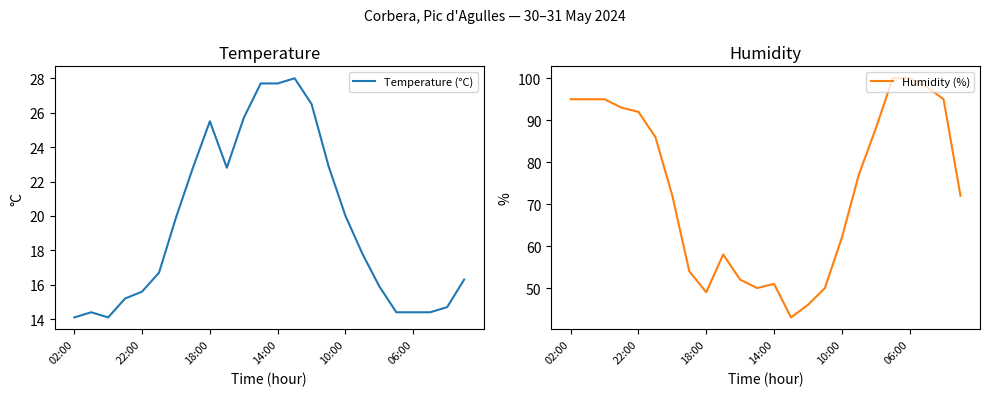

What is the maximum value for Temperature (°C)?

28.0